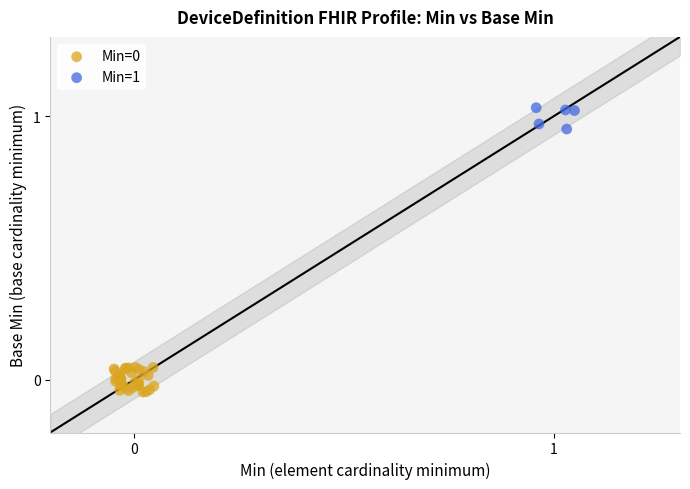

Which series contains the highest Y value?

Min=1